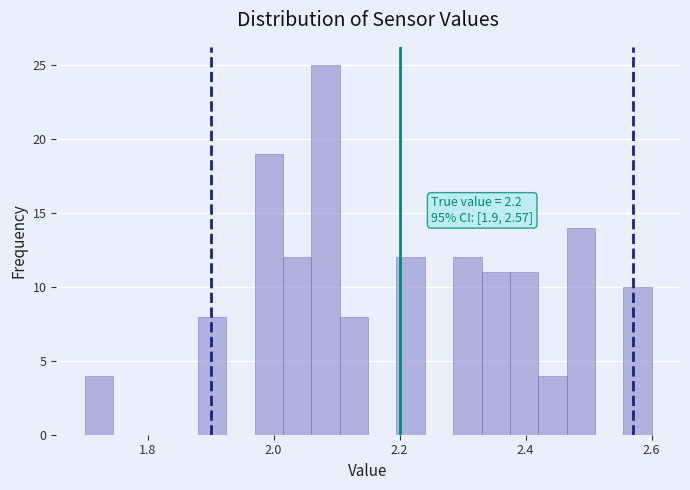

Read against the x-axis, roughly where is the centre of the tallest bar?

2.08